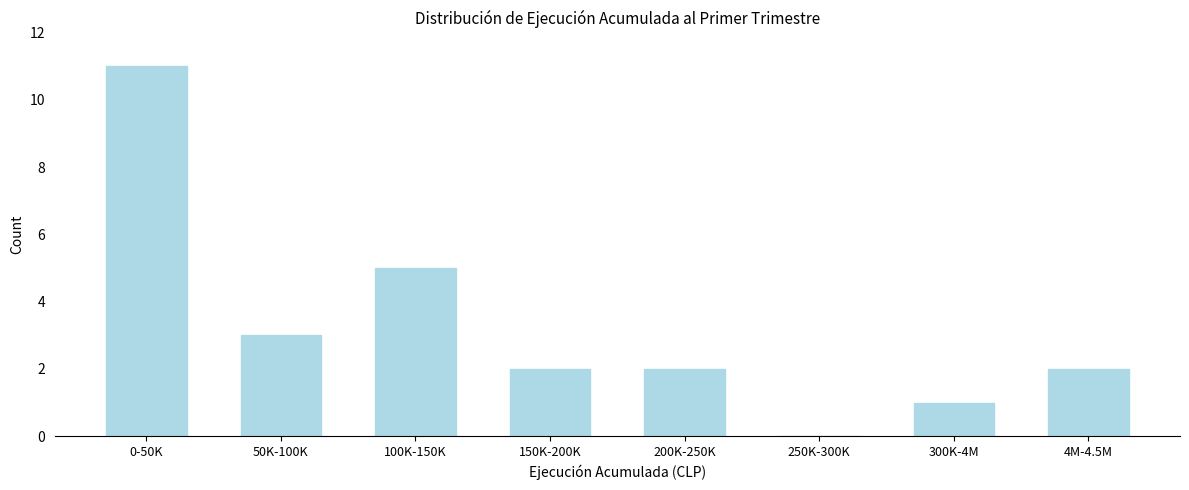

Reading right to left, extract all data points from this chart.

4M-4.5M=2	300K-4M=1	250K-300K=0	200K-250K=2	150K-200K=2	100K-150K=5	50K-100K=3	0-50K=11